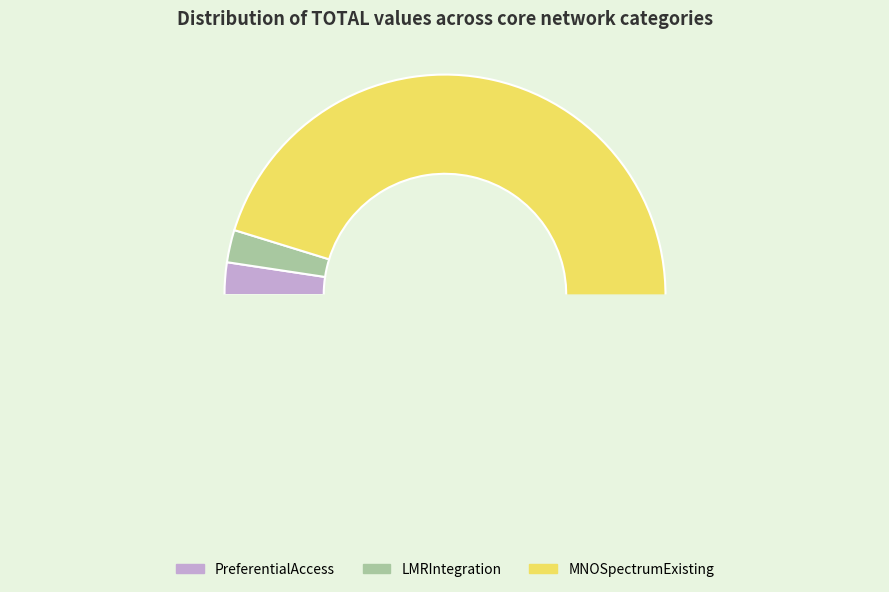

True or false: PreferentialAccess accounts for 14% of the total.

False